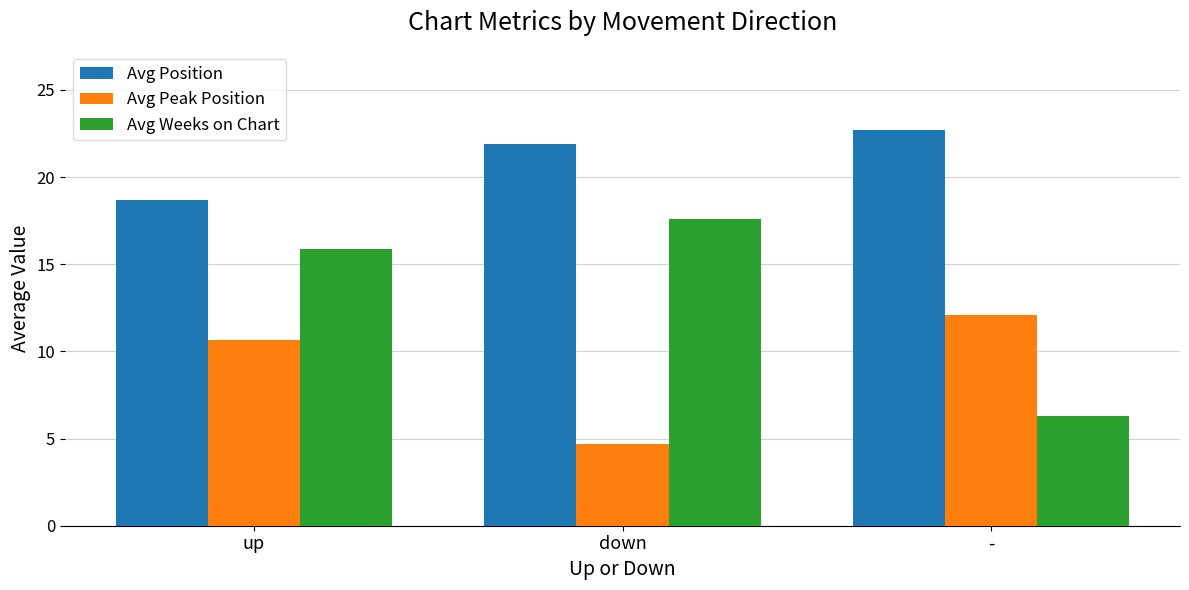

The Avg Peak Position series shows 1.7 at down. True or false?

False